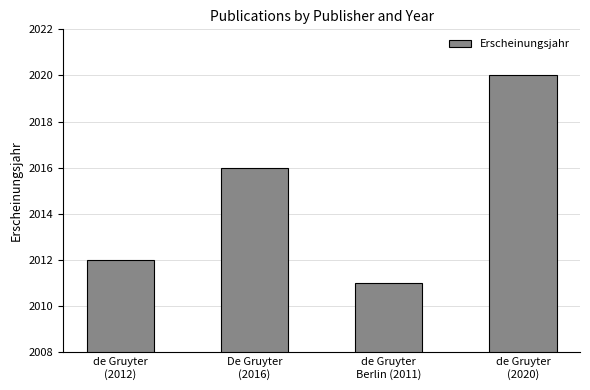

Is it true that the value at De Gruyter
(2016) is 2016?

True